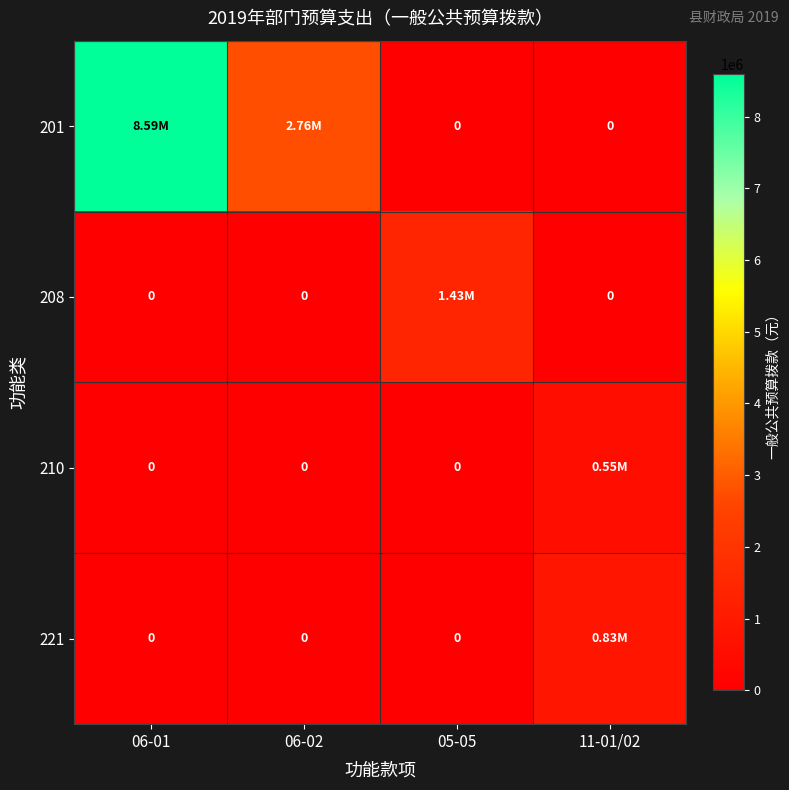

True or false: 210 has a value of 0.0 at 05-05.

True